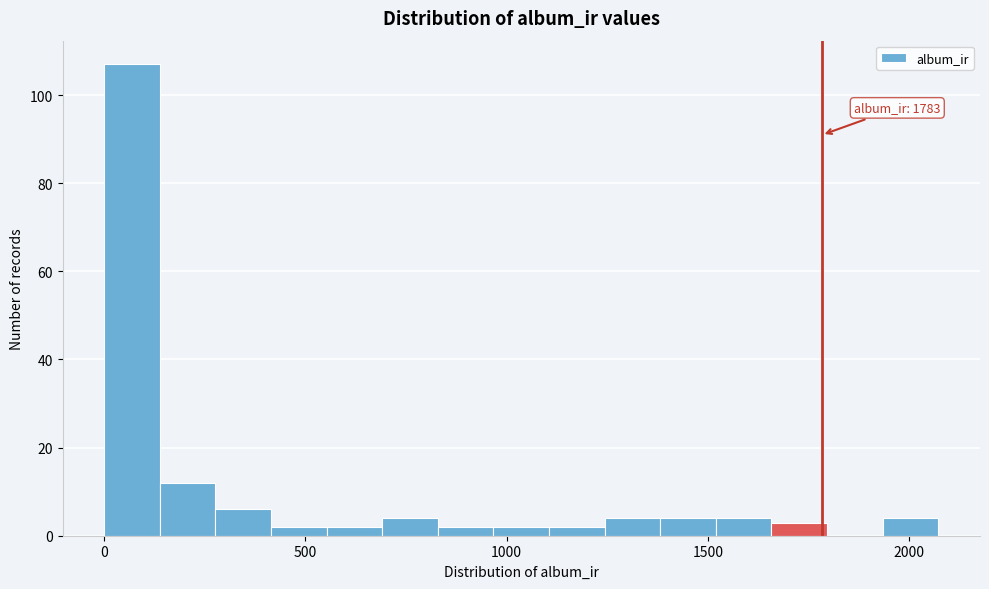

Around what value on the x-axis is the tallest bar? Give the approximate position of its centre, as read against the axis.

50